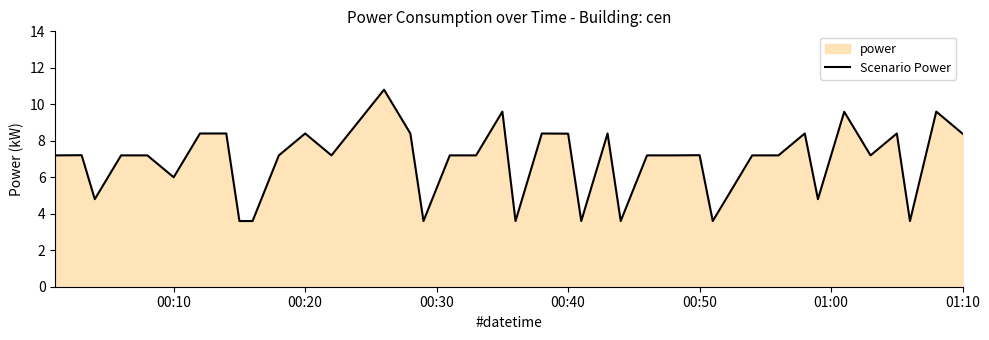

What is the smallest value displayed?

3.6